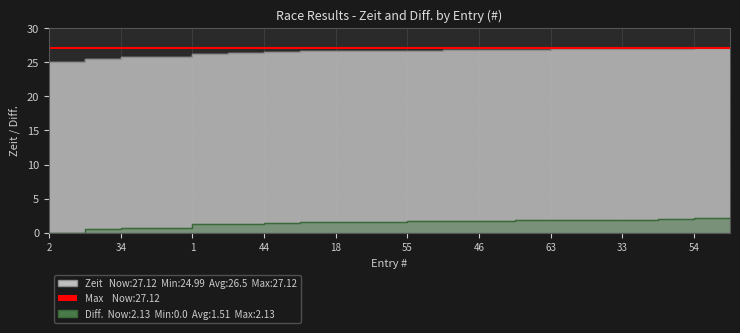

What is the label of the 13th point from the left?

46